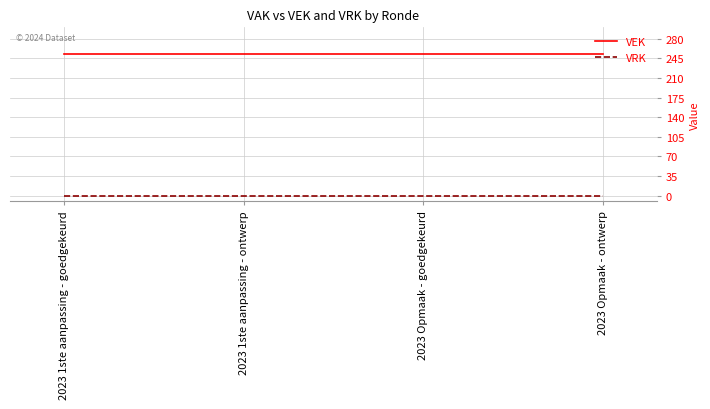

True or false: VEK and VRK intersect in this chart.

False